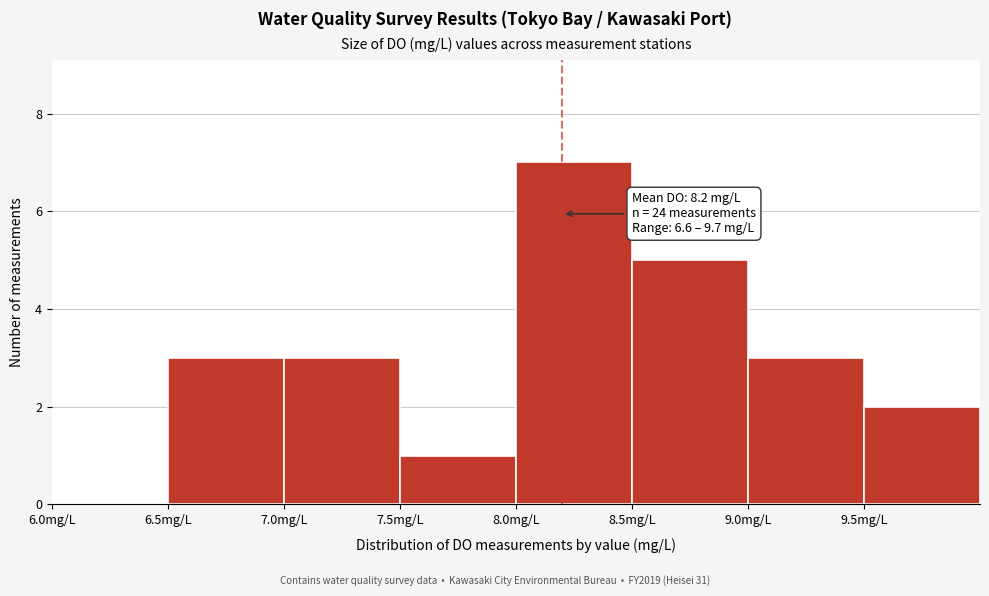

Over which range of the x-axis is the bar tallest?

8.0 to 8.5